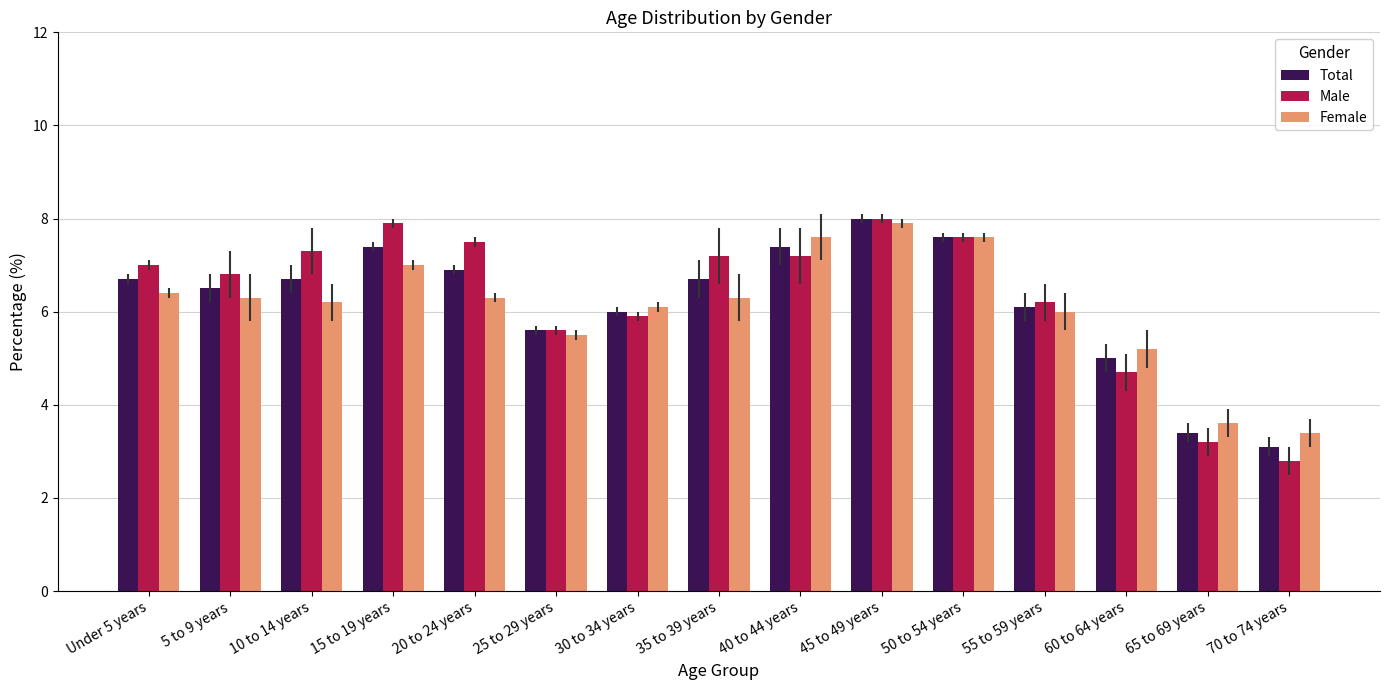

Where is Female nearest to the value 5?

60 to 64 years